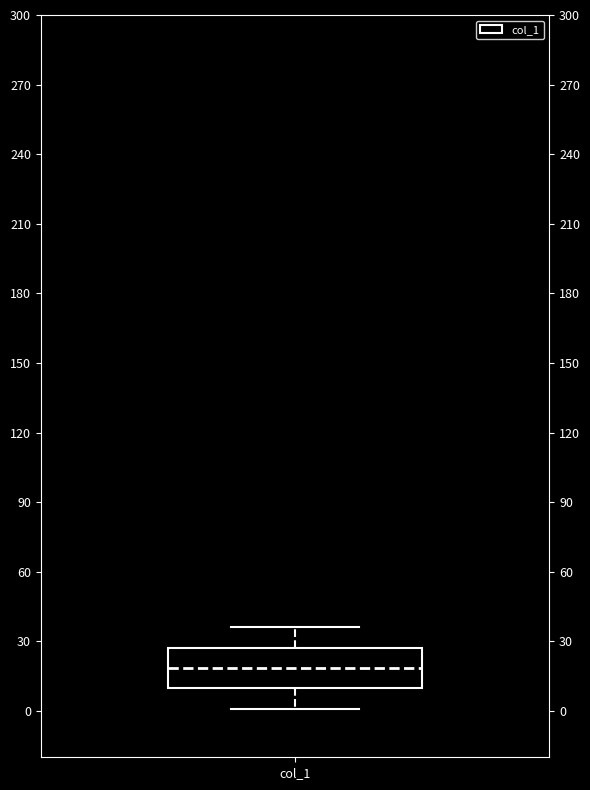

Where does the median line of the box for col_1 sit on the y-axis? The values are not printed on the chart, so give them approximately, as read against the axis.

20